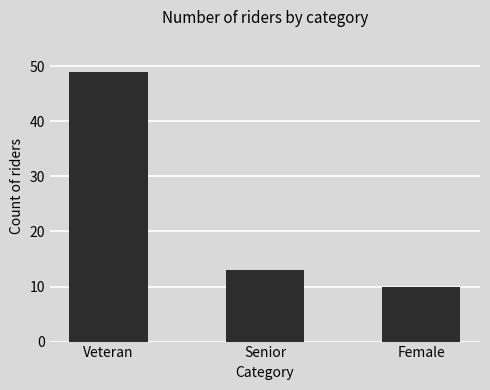

What is the maximum value shown in the chart?

49